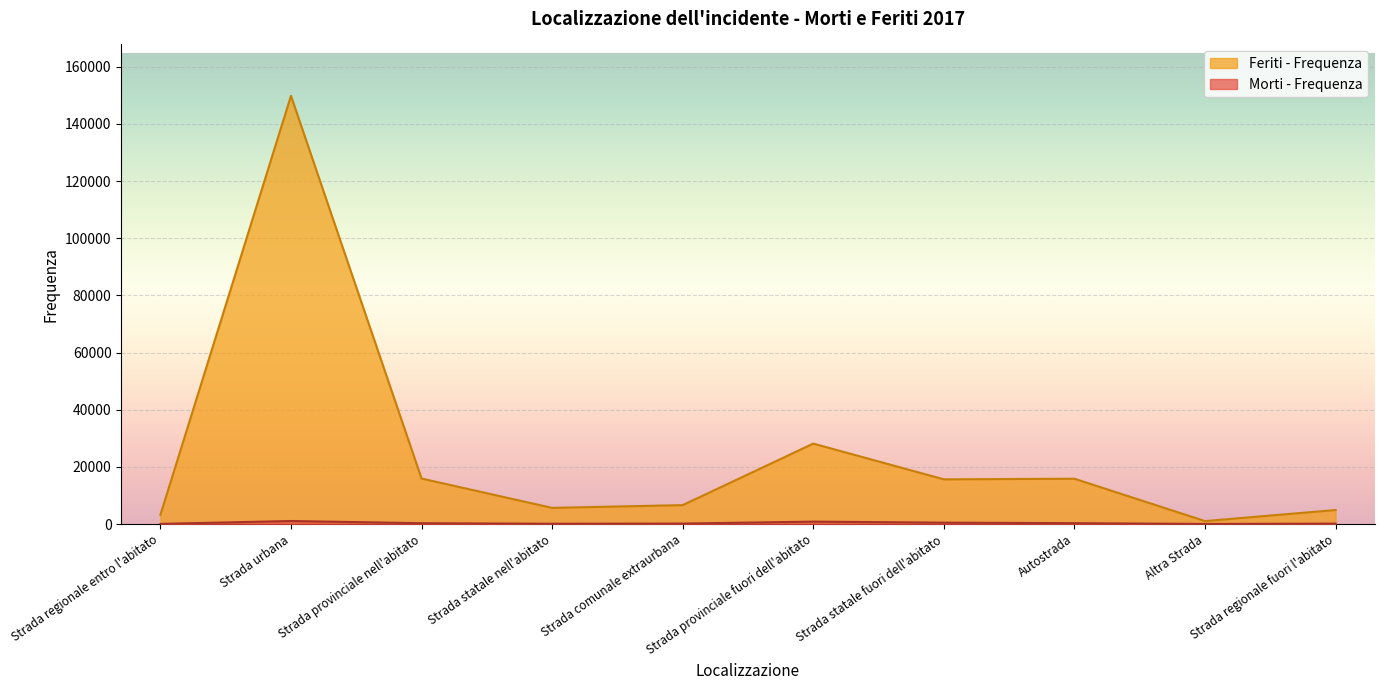

Which category has the lowest value in the Morti - Frequenza series?

Altra Strada